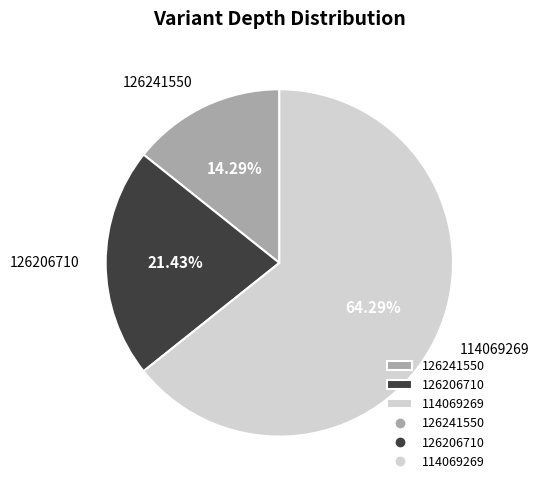

Count the number of slices in the pie.

3